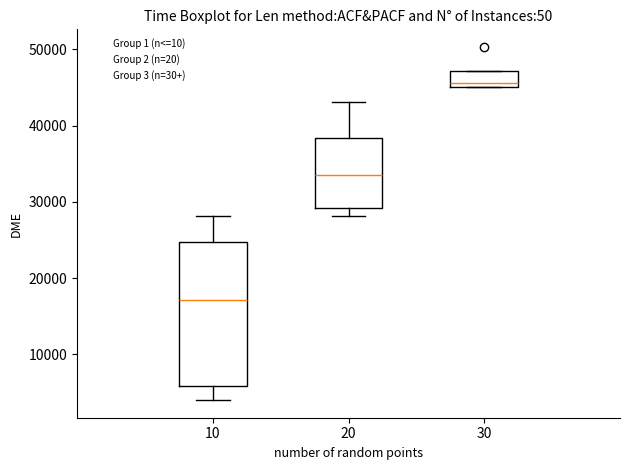

Reading left to right, read every box against the y-axis: the position of its median line, the range the box covers, and the ends of its whiskers. The values are not printed on the chart, so give them approximately, as read against the axis.

10: median 17000, box 6000 to 25000, whiskers 4000 to 28000
20: median 34000, box 29000 to 38000, whiskers 28000 to 43000
30: median 46000, box 45000 to 47000, whiskers 45000 to 47000